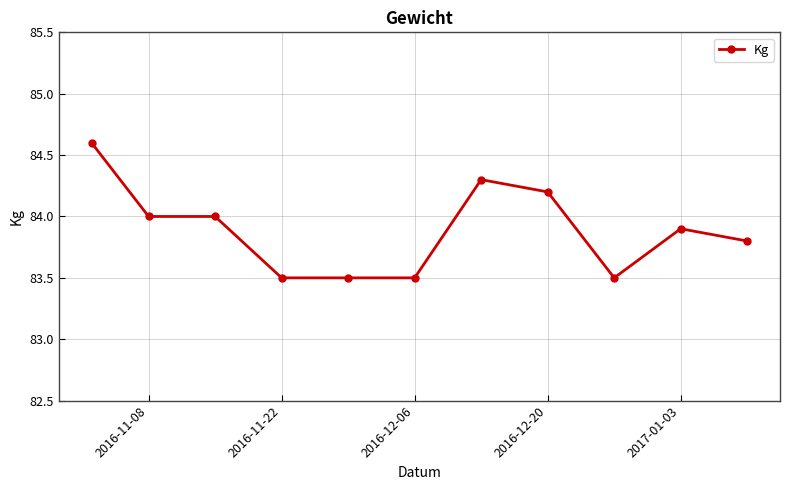

What is the value of the 6th point from the left?

83.5